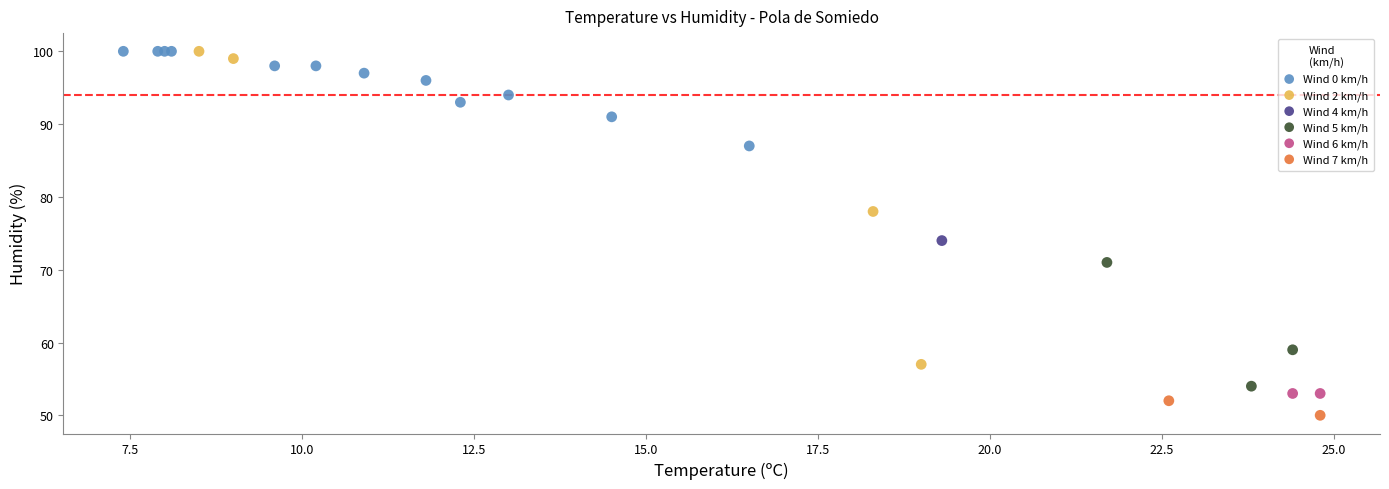

What are all the series names shown in the legend?

Wind 0 km/h, Wind 2 km/h, Wind 4 km/h, Wind 5 km/h, Wind 6 km/h, Wind 7 km/h